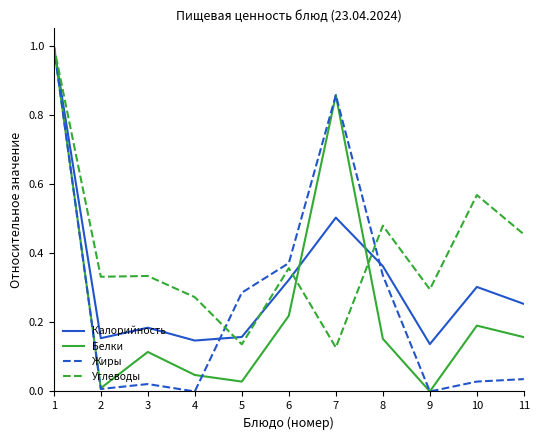

In Калорийность, how many points are higher than both neighbors (excluding endpoints)?

3